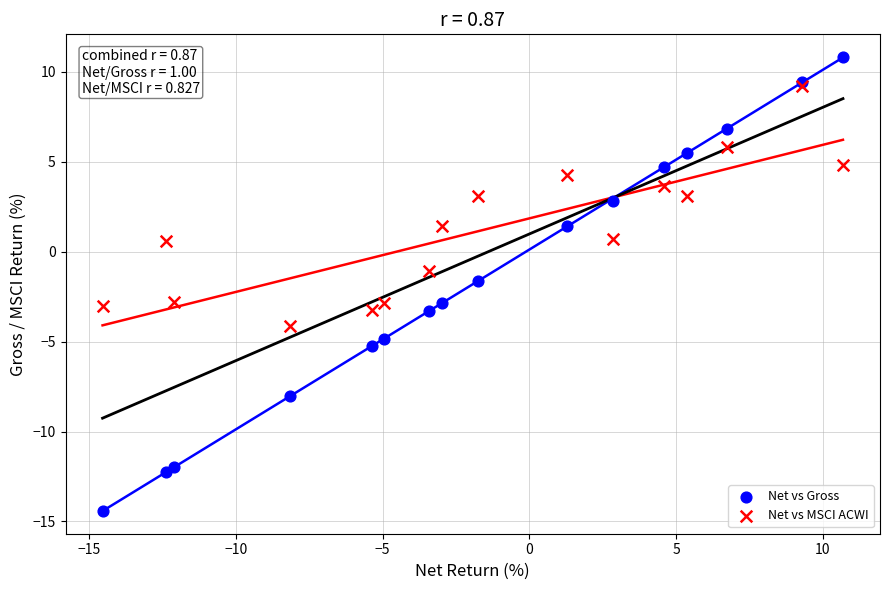

What are all the series names shown in the legend?

Net vs Gross, Net vs MSCI ACWI